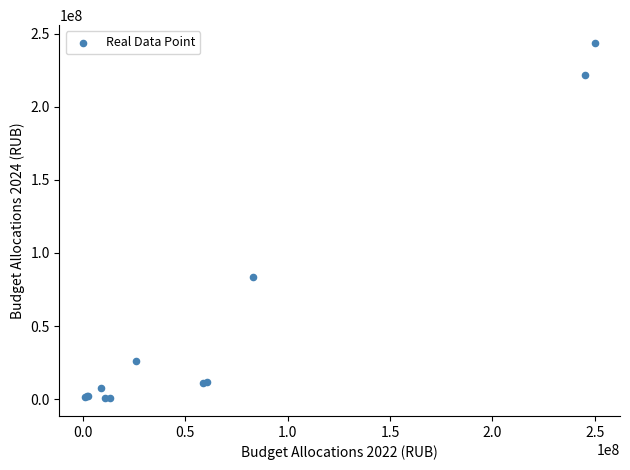

What Y value in the scatter plot is closest to 122161191?

83906346.7